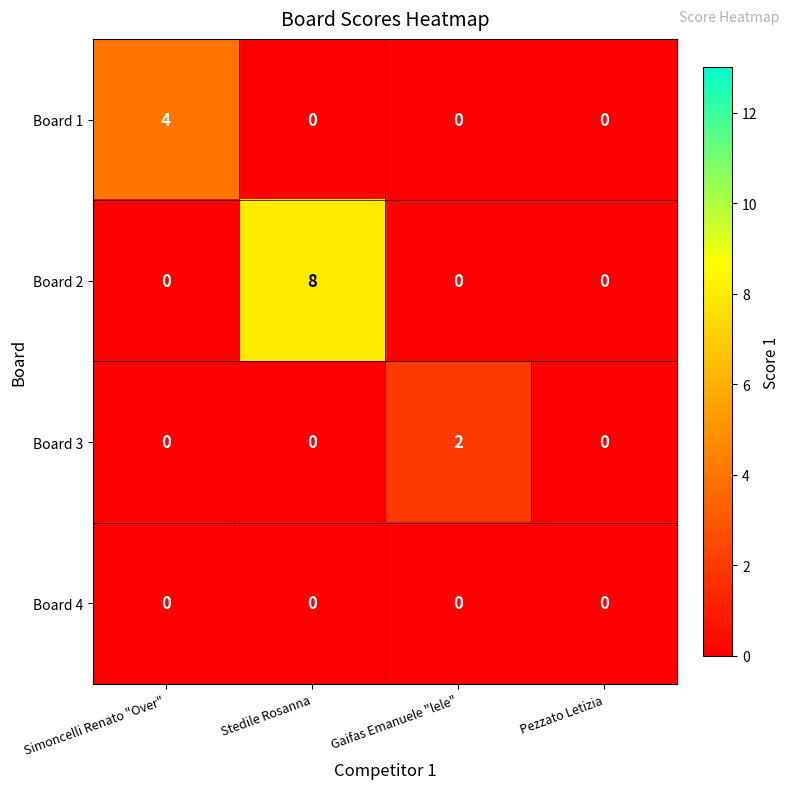

The Board 1 series shows 0 at Gaifas Emanuele "lele". True or false?

True